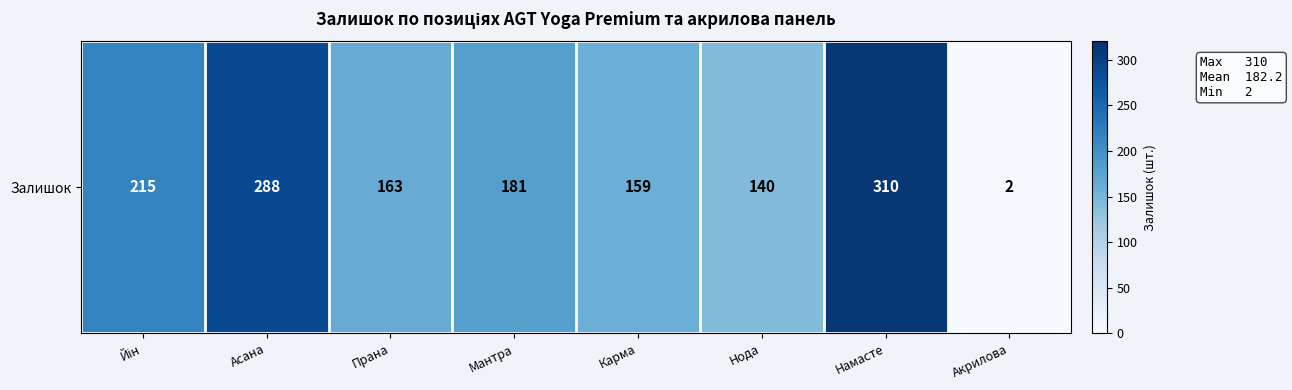

What is the average value?

182